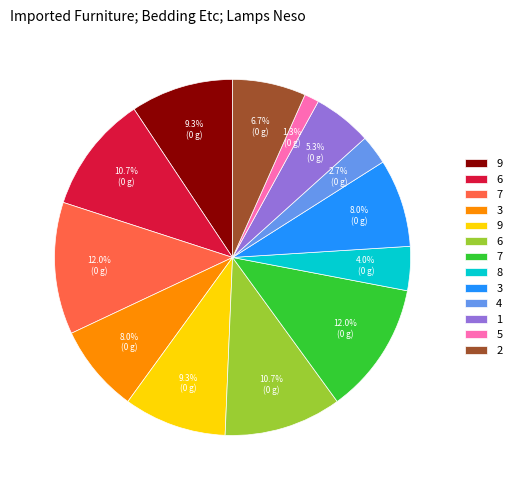

Is there any slice that represents more than half of the pie?

No